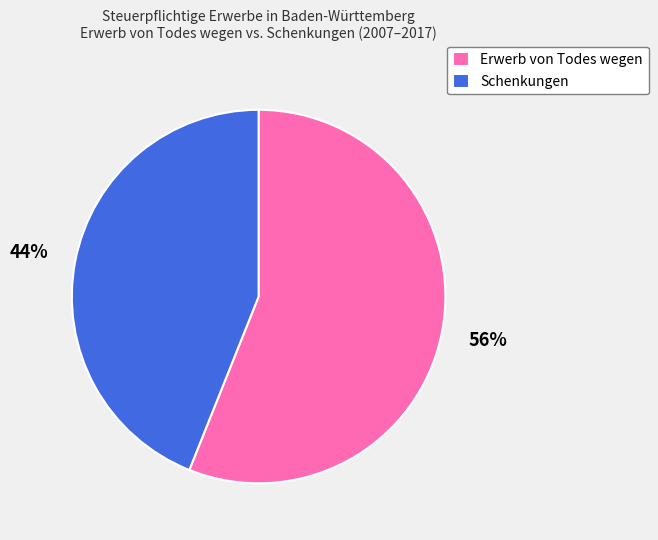

Which category has the biggest portion of the pie?

Erwerb von Todes wegen